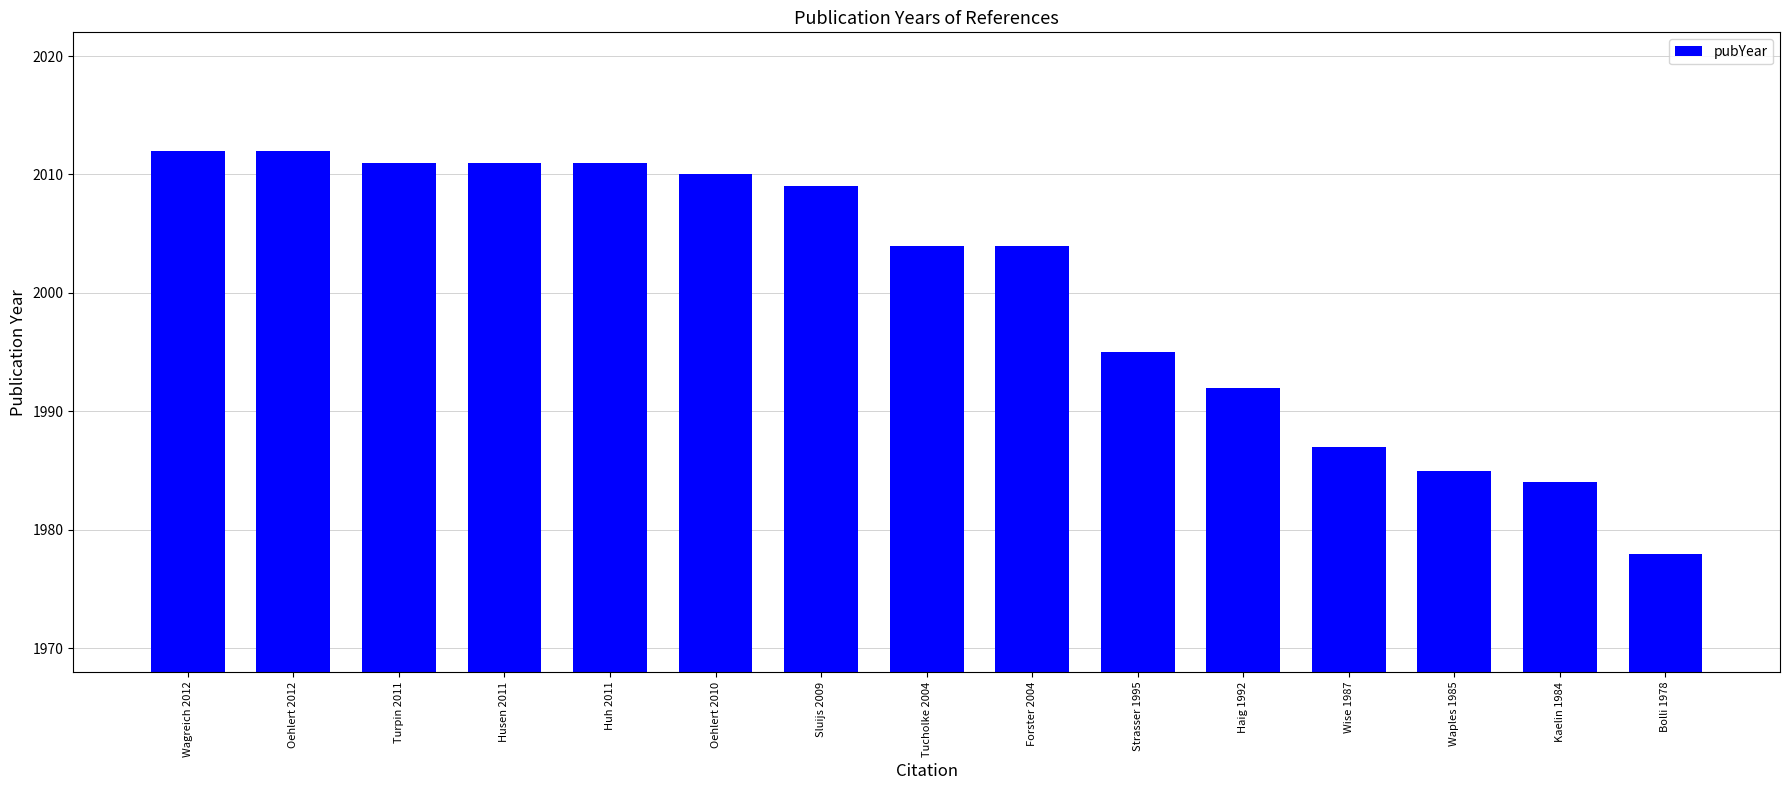

Reading right to left, list all the values displayed in this chart.

1978	1984	1985	1987	1992	1995	2004	2004	2009	2010	2011	2011	2011	2012	2012